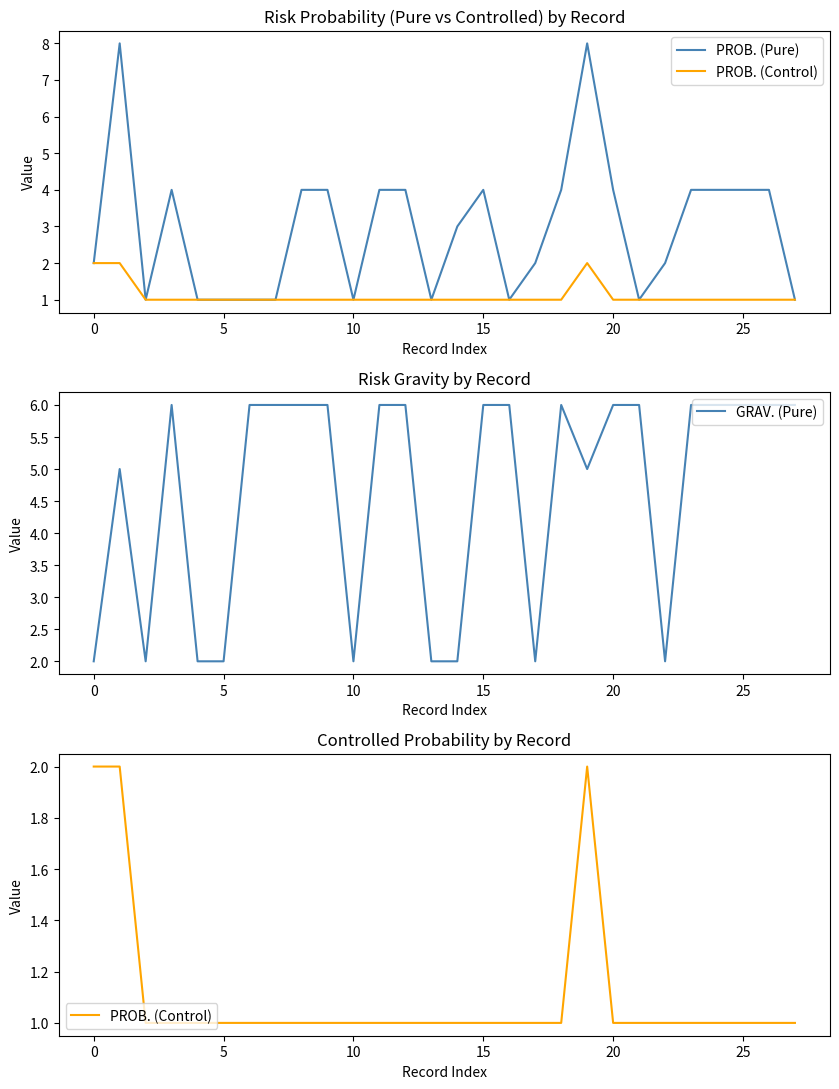

True or false: GRAV. (Pure) and PROB. (Control) intersect in this chart.

False